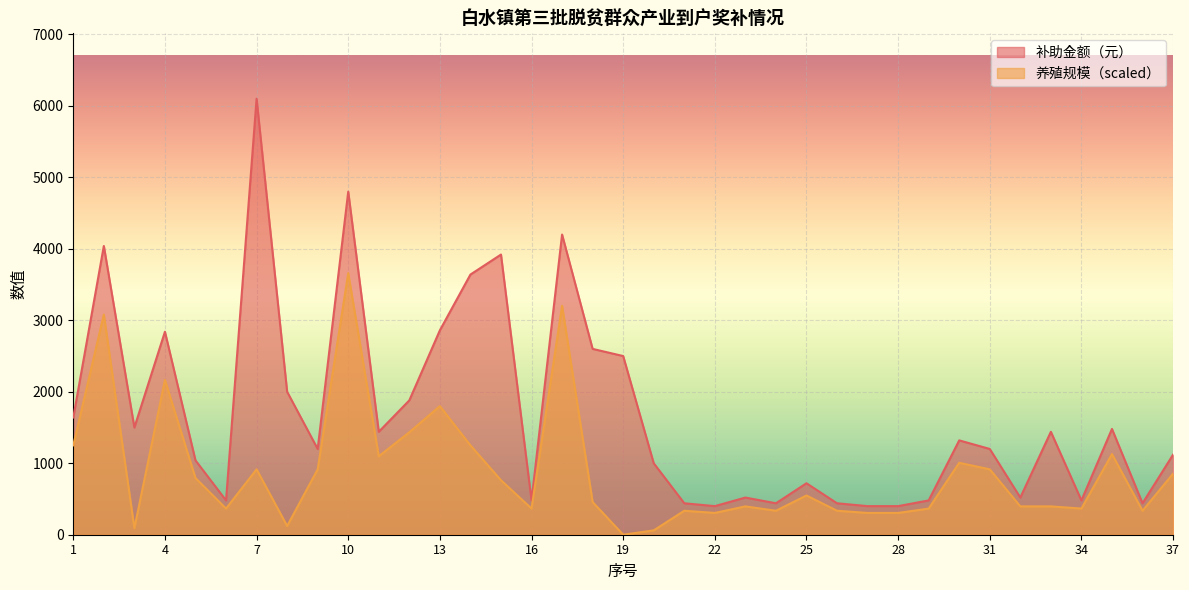

Is the value of 养殖规模 at 37 greater than the value of 补助金额（元） at 17?

No